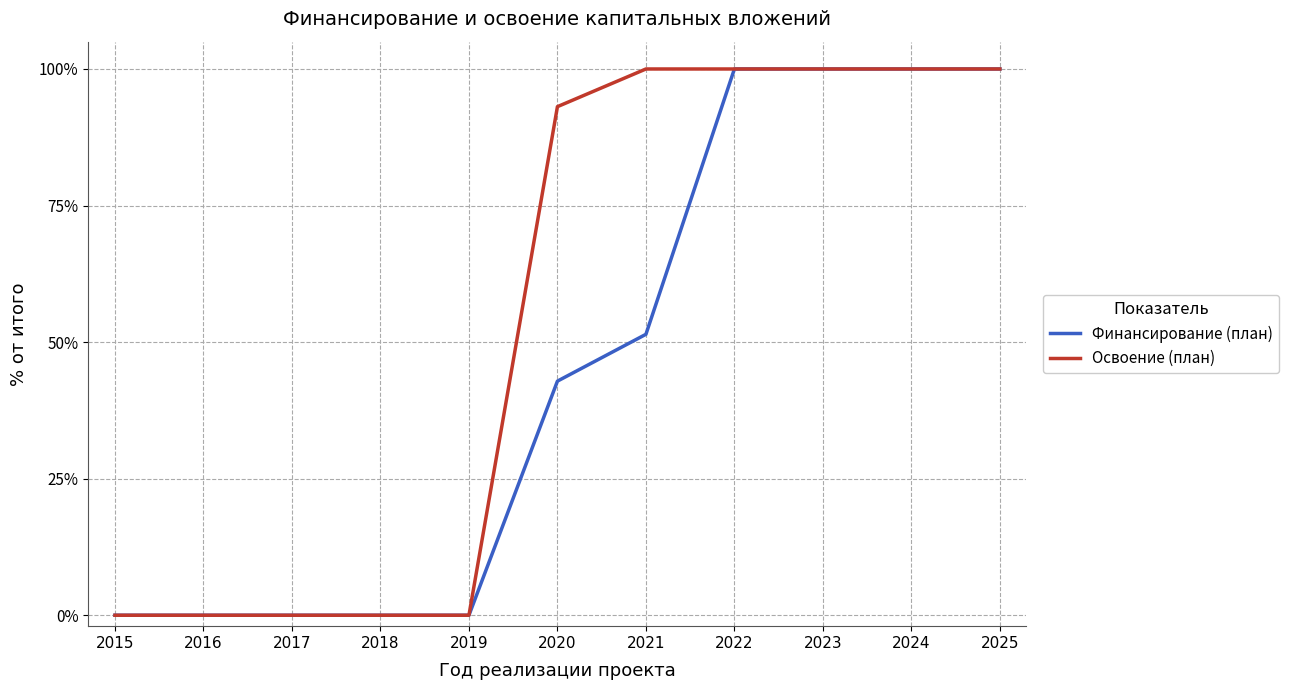

Where is Финансирование (план) nearest to the value 50?

2021